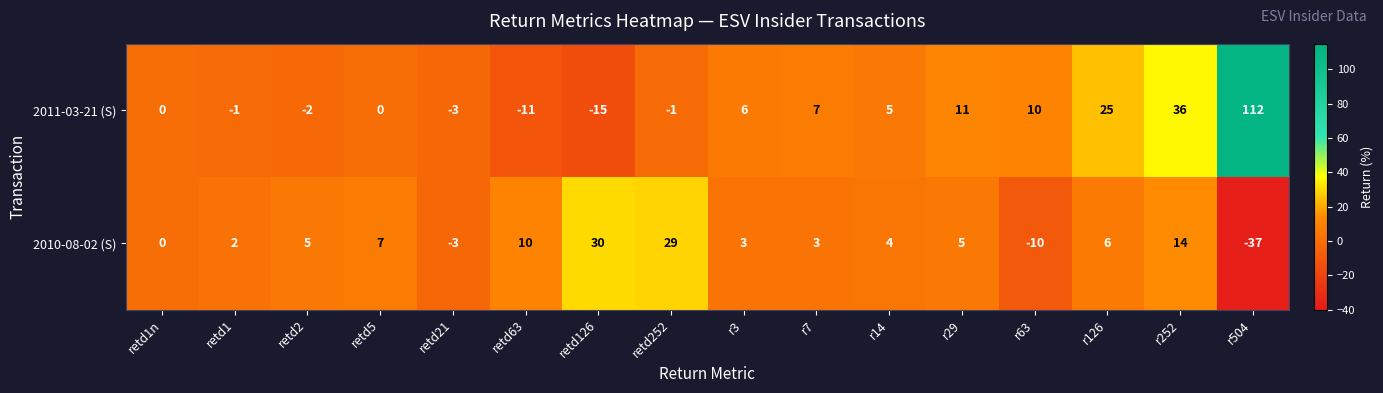

Which series has the largest range (max minus min)?

2011-03-21 (S)